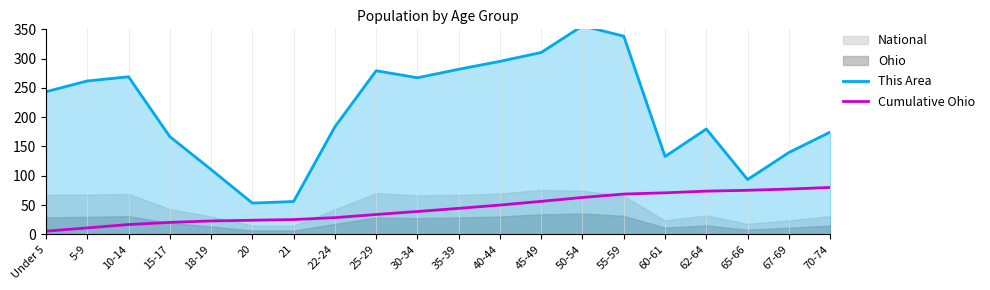

At how many categories does at least one series exceed 51?

20